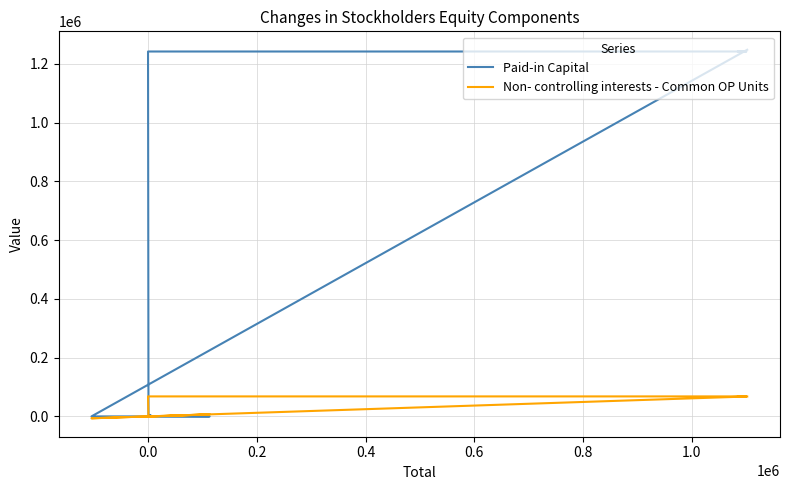

What is the average value of the Paid-in Capital series?

553387